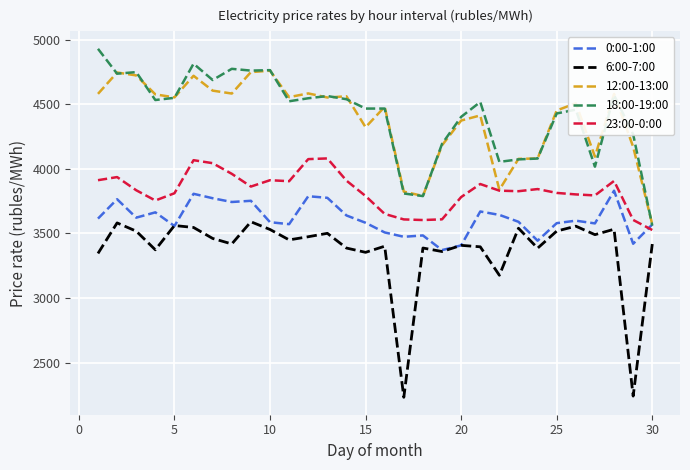

Which series ends up on top after the final intersection of 0:00-1:00 and 18:00-19:00?

0:00-1:00